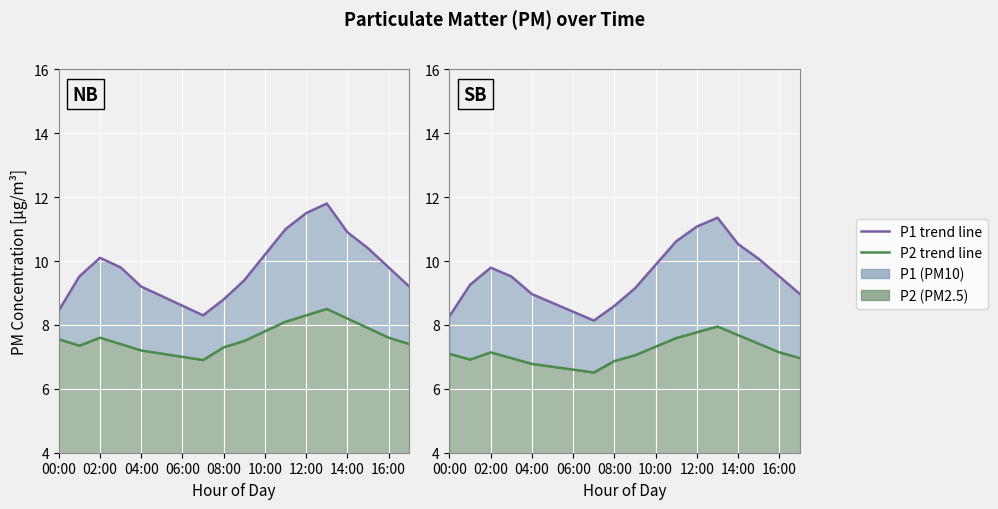

True or false: P1 line and P2 line intersect in this chart.

False